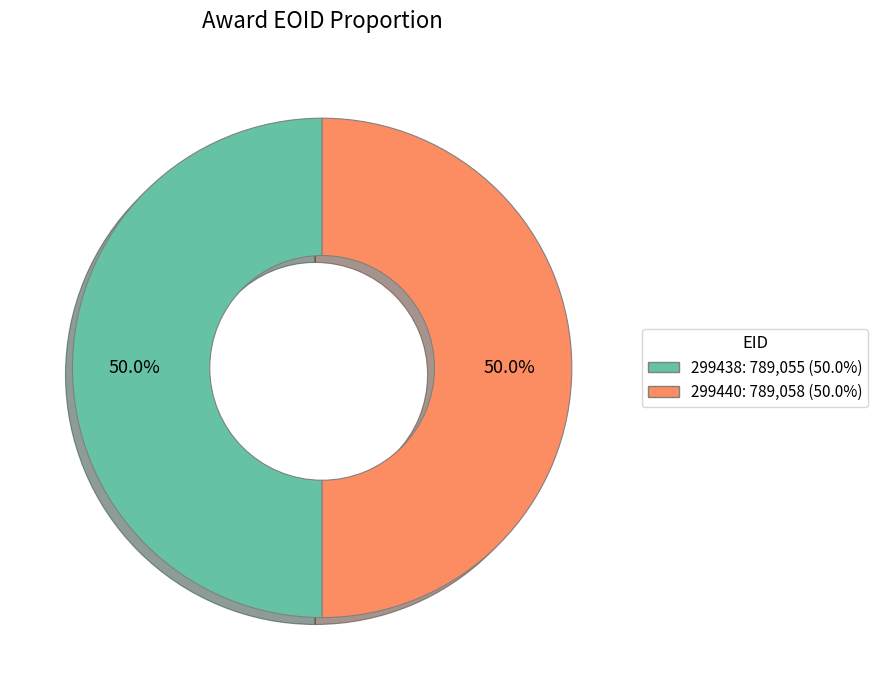

Is it true that 299438 is 50% of the pie?

True